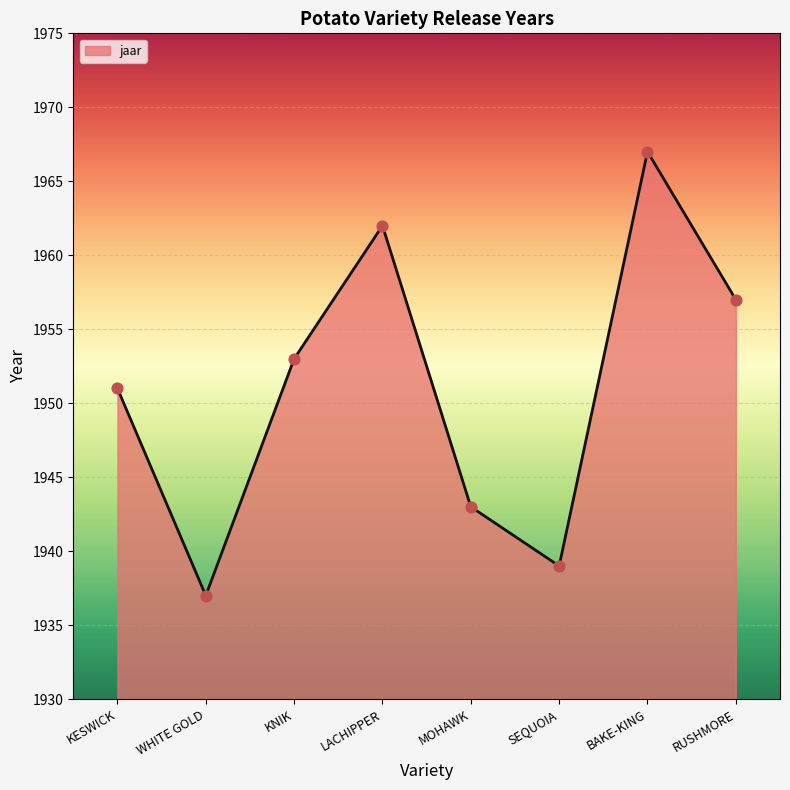

What is the change in value from WHITE GOLD to SEQUOIA?

+2